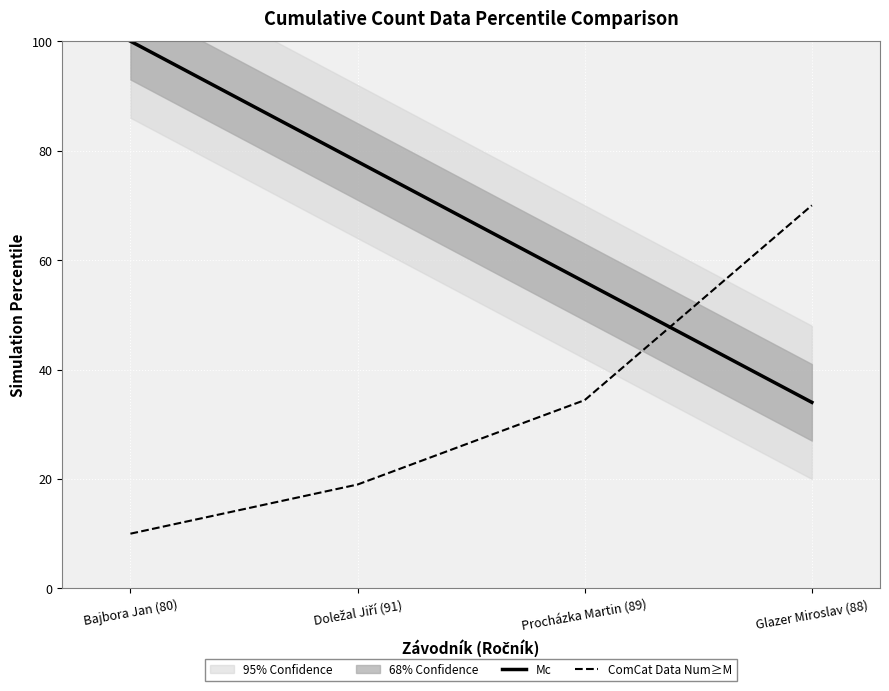

True or false: Mc has a value of 34.0 at Glazer Miroslav (88).

True